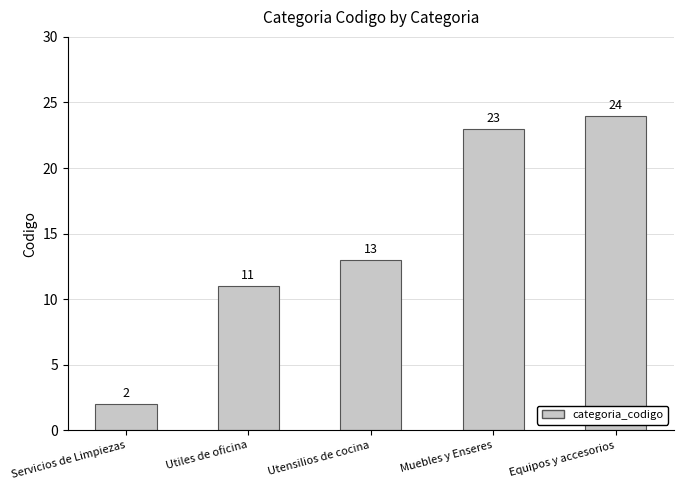

Reading right to left, list all the values displayed in this chart.

Equipos y accesorios=24	Muebles y Enseres=23	Utensilios de cocina=13	Utiles de oficina=11	Servicios de Limpiezas=2